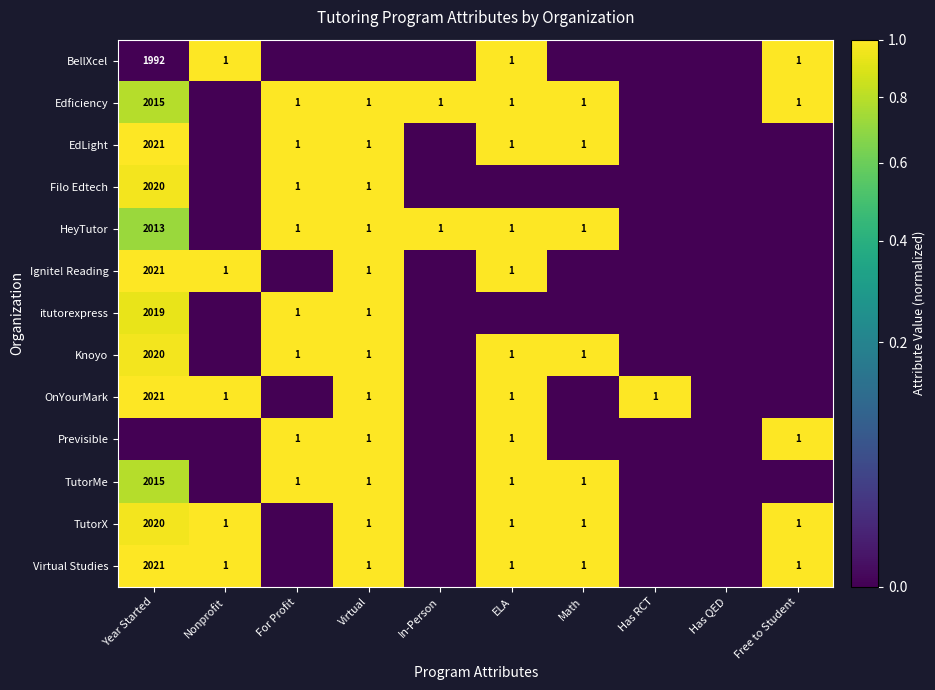

True or false: OnYourMark has a value of 1 at Has RCT.

True